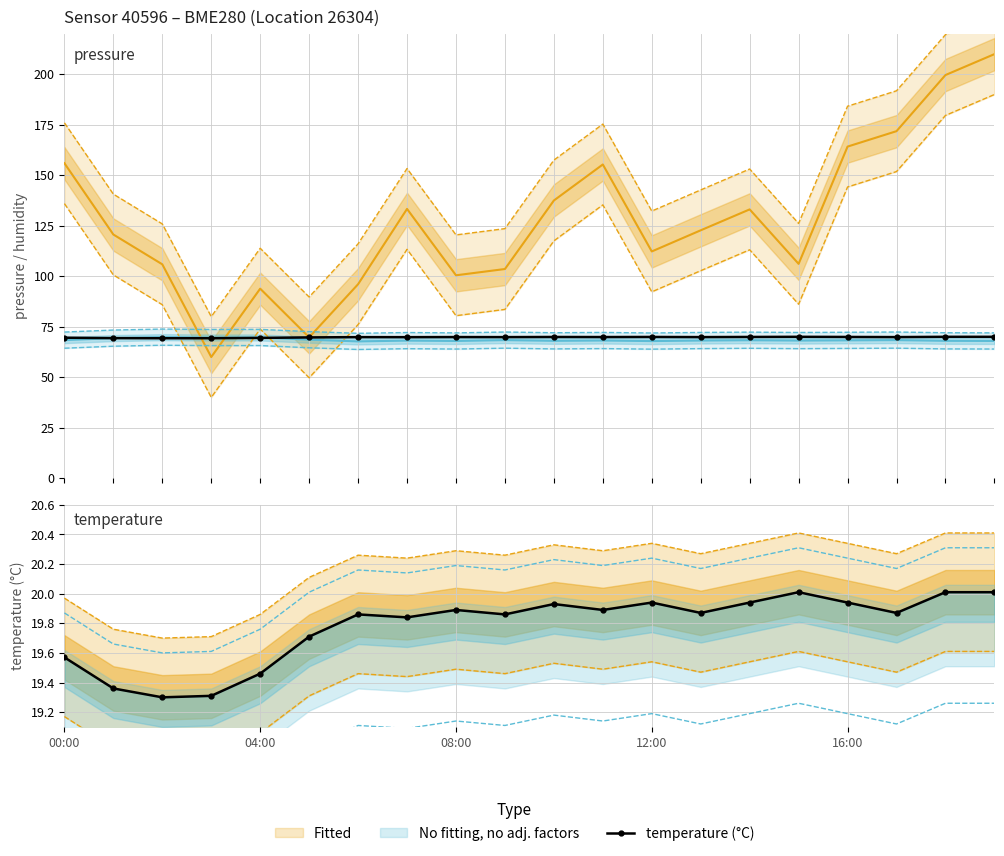

True or false: temperature (°C) has a value of 11.6 at 08:00.

False